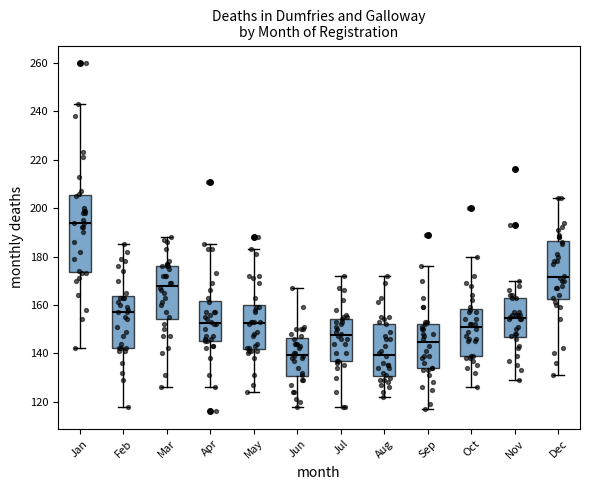

Where does the upper whisker of the box for Nov end on the y-axis? The values are not printed on the chart, so give them approximately, as read against the axis.

170